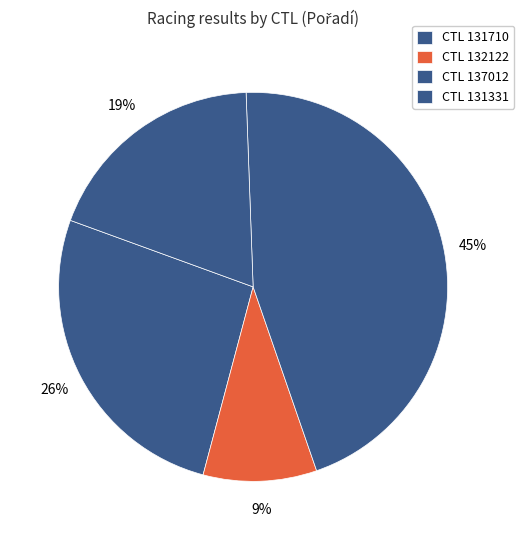

Count the number of slices in the pie.

4